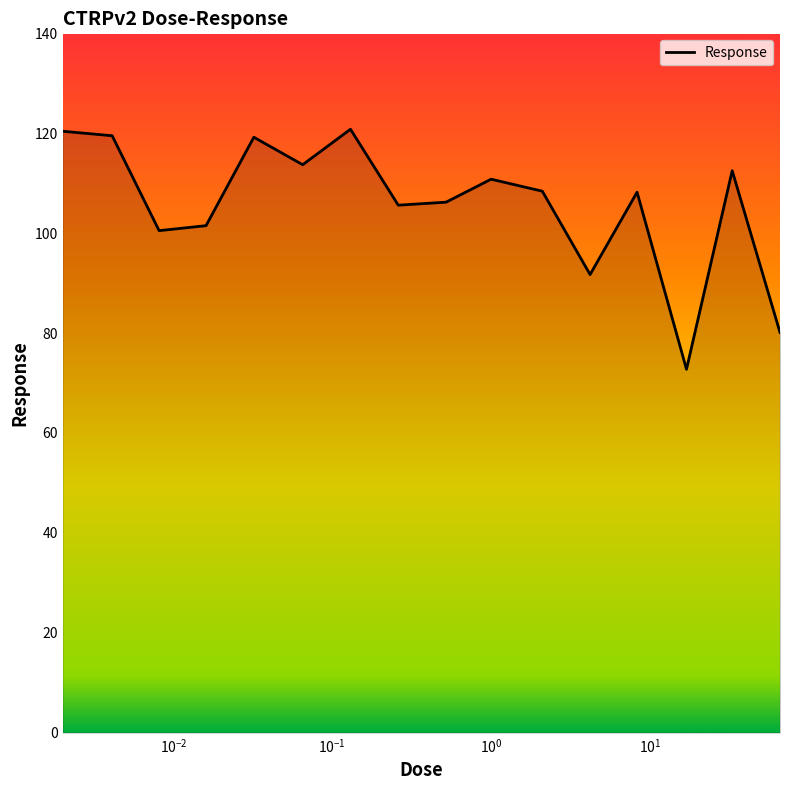

True or false: there are more than 0 points higher than both neighbors.

True